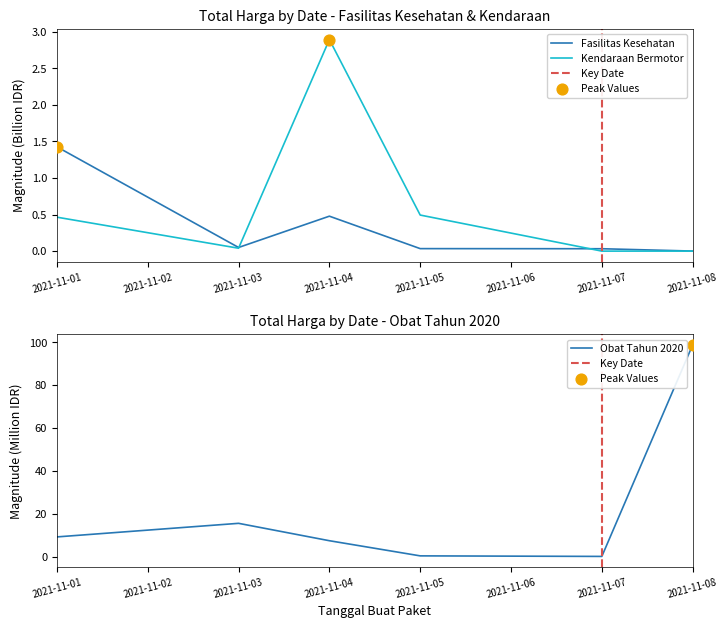

At which category is the sum across all series the highest?

2021-11-08